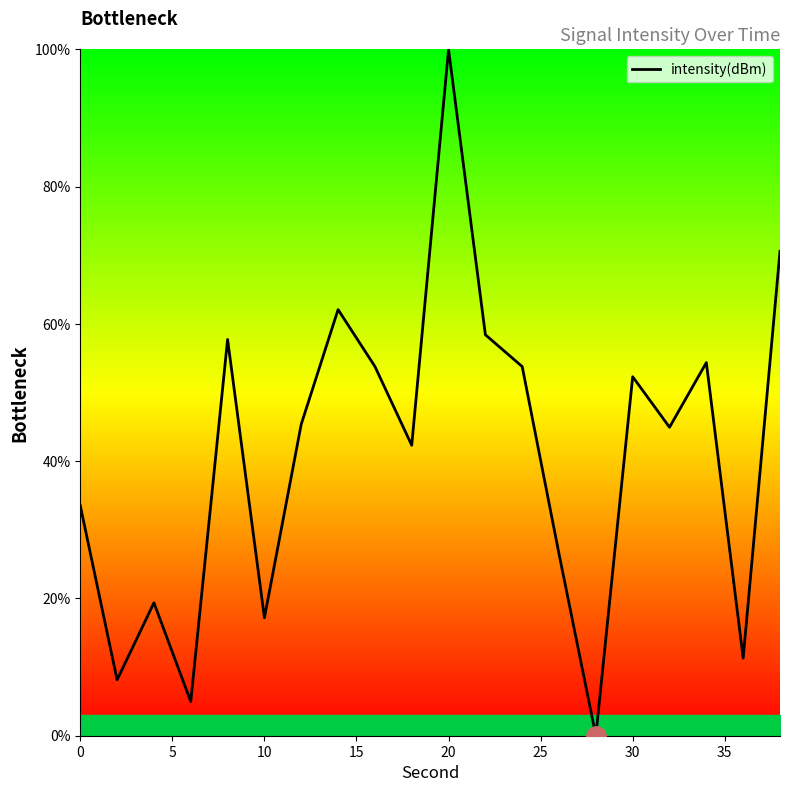

What is the difference between the maximum and minimum values?

100.0